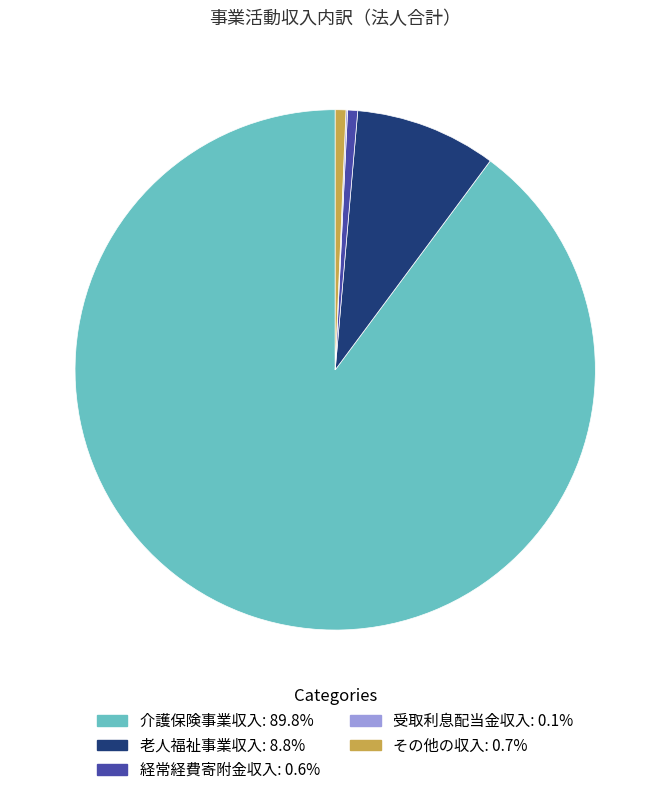

Does 介護保険事業収入 represent more than half of the total?

Yes